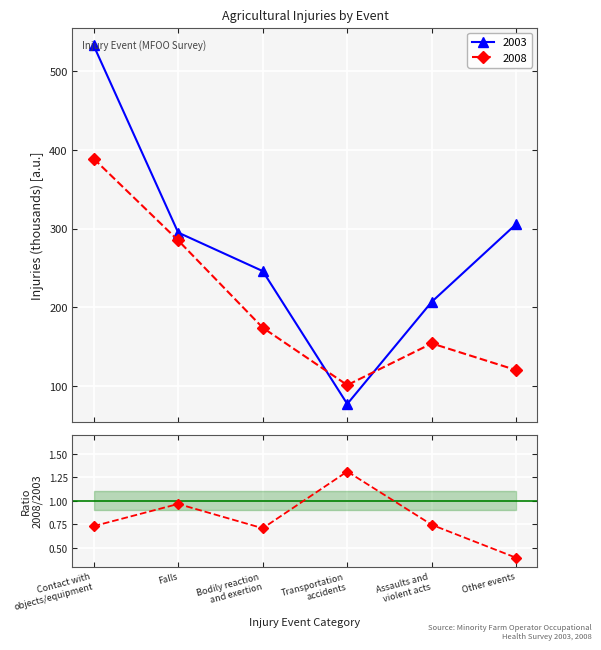

Does the chart display data point markers on the line(s)?

Yes